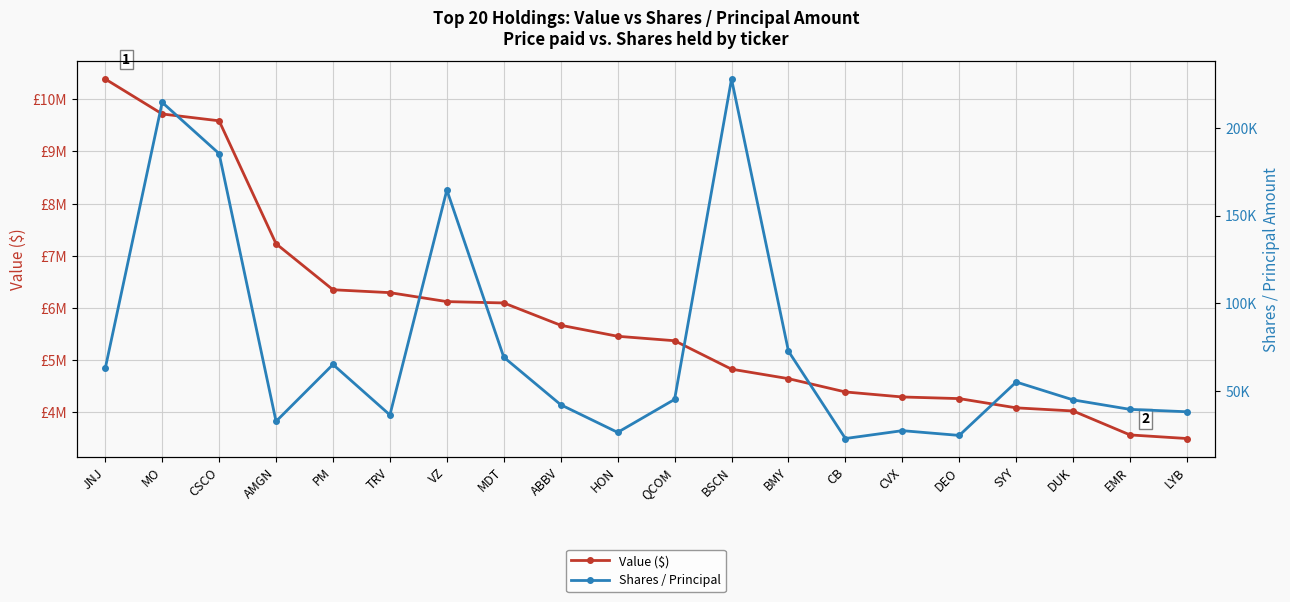

At which category does the chart reach its peak across all series?

JNJ